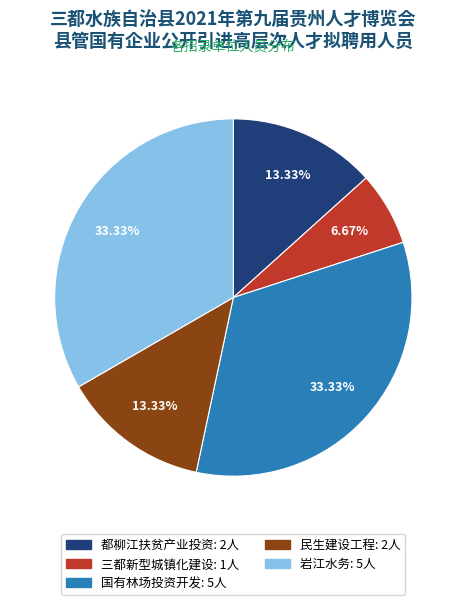

Is there any slice that represents more than half of the pie?

No